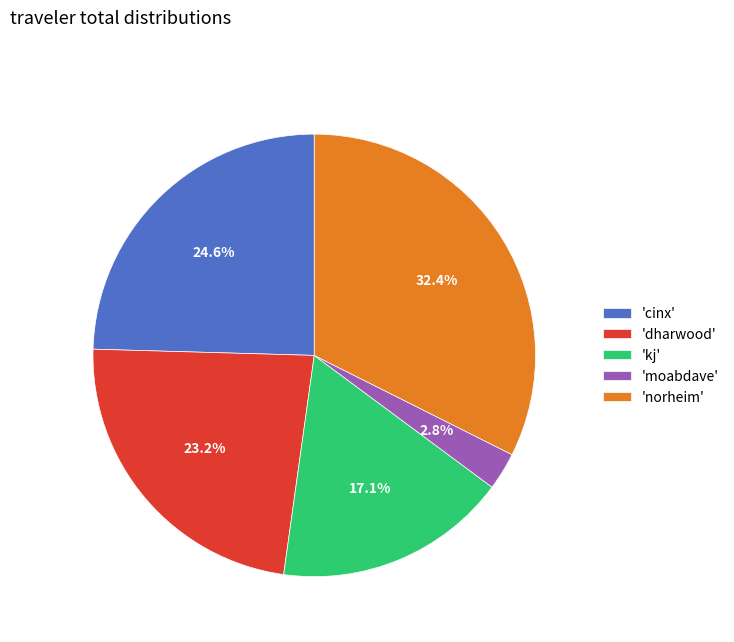

What is the largest slice in the pie chart?

'norheim'